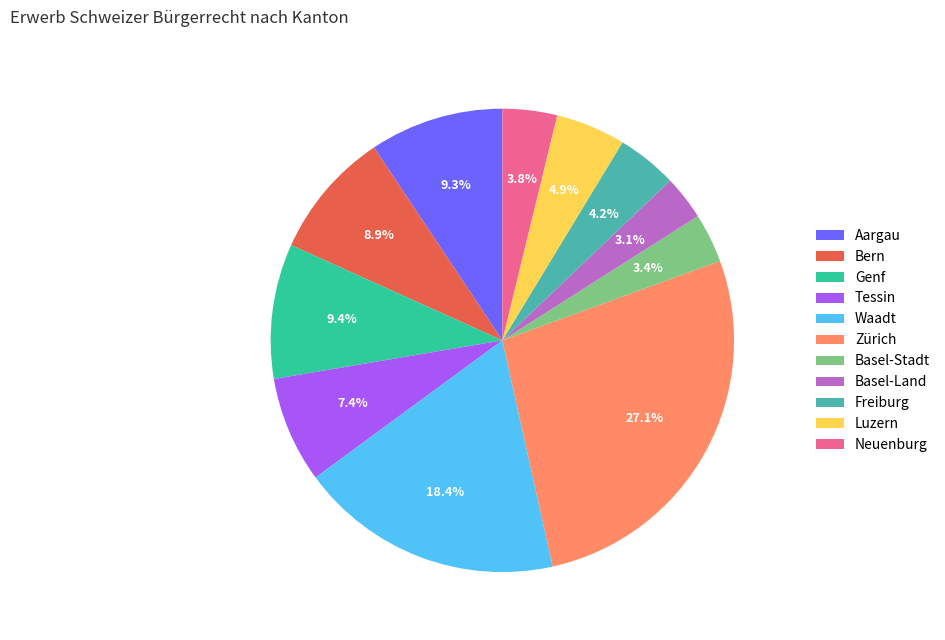

Which category has the biggest portion of the pie?

Zürich